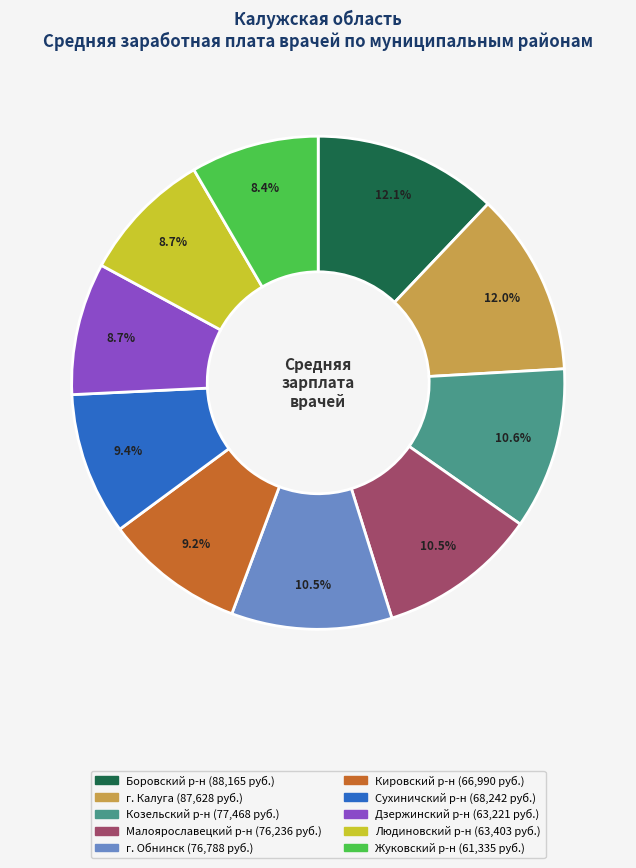

Is there any slice that represents more than half of the pie?

No